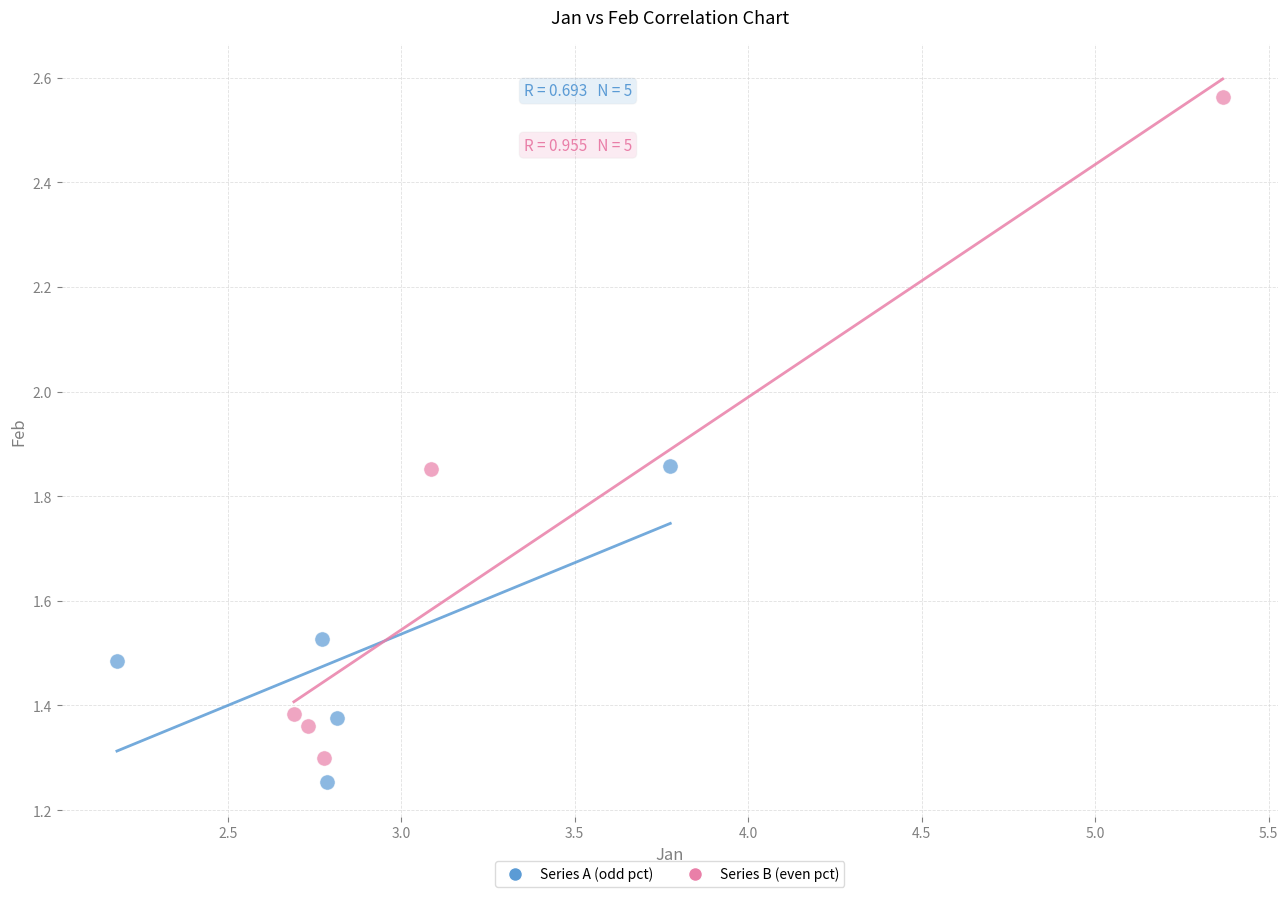

Which series has the largest Y range (max minus min)?

Series B (even pct)